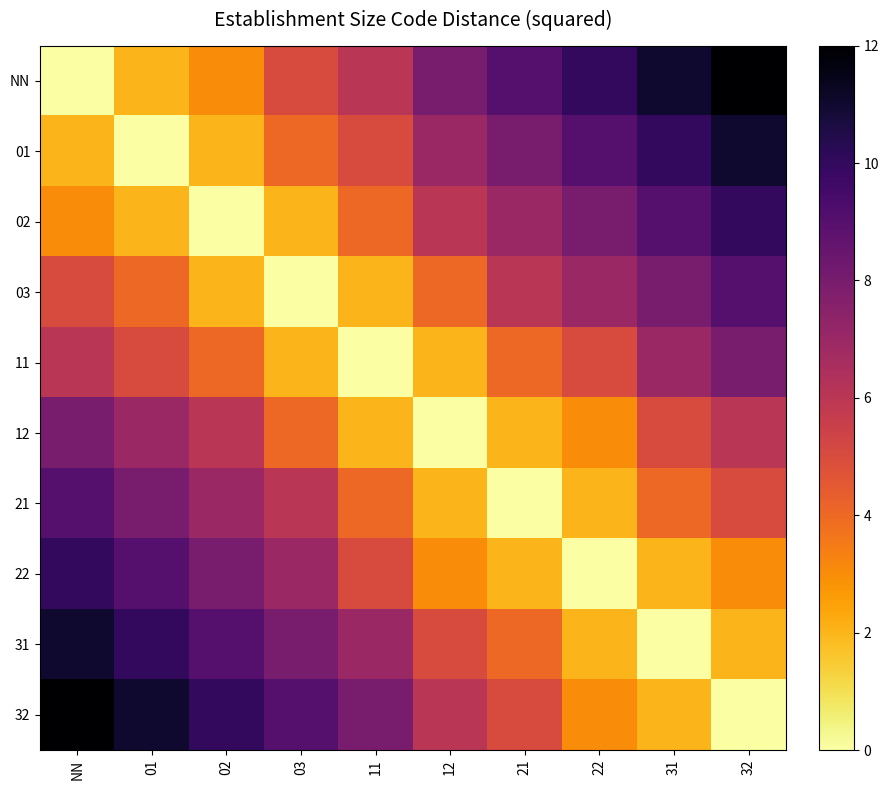

At how many categories does at least one series exceed 8?

8